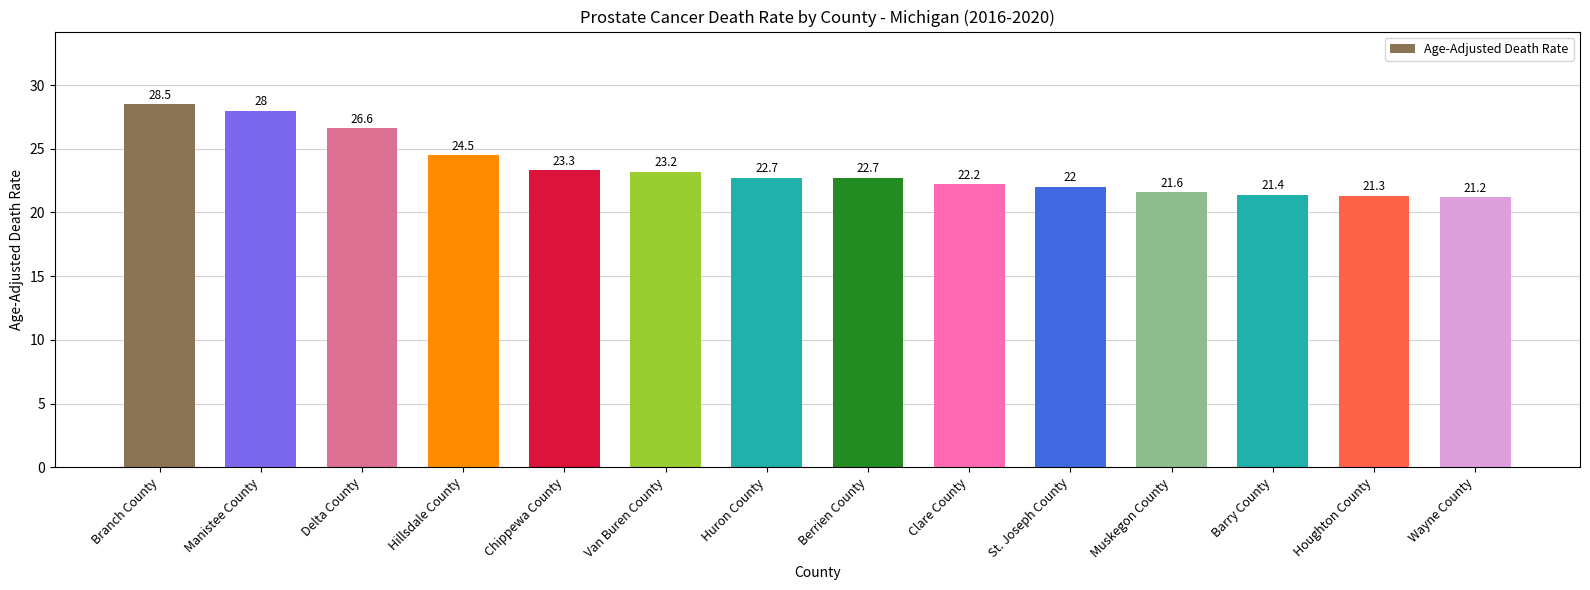

What is the average value?

23.5